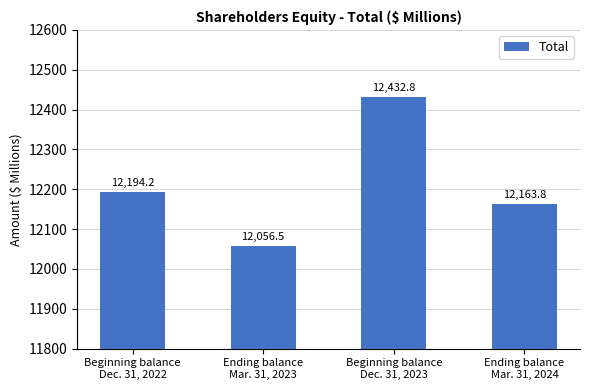

List the labels in order of value, smallest first.

Ending balance
Mar. 31, 2023, Ending balance
Mar. 31, 2024, Beginning balance
Dec. 31, 2022, Beginning balance
Dec. 31, 2023